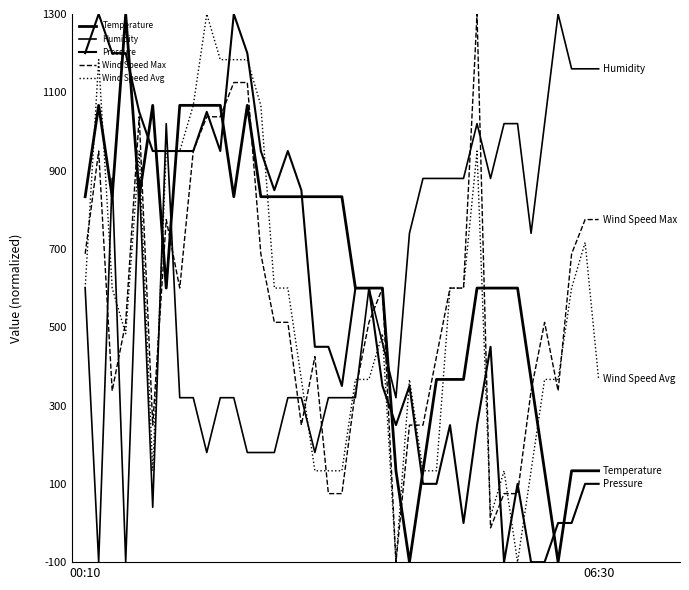

Does the chart have visible grid lines?

No